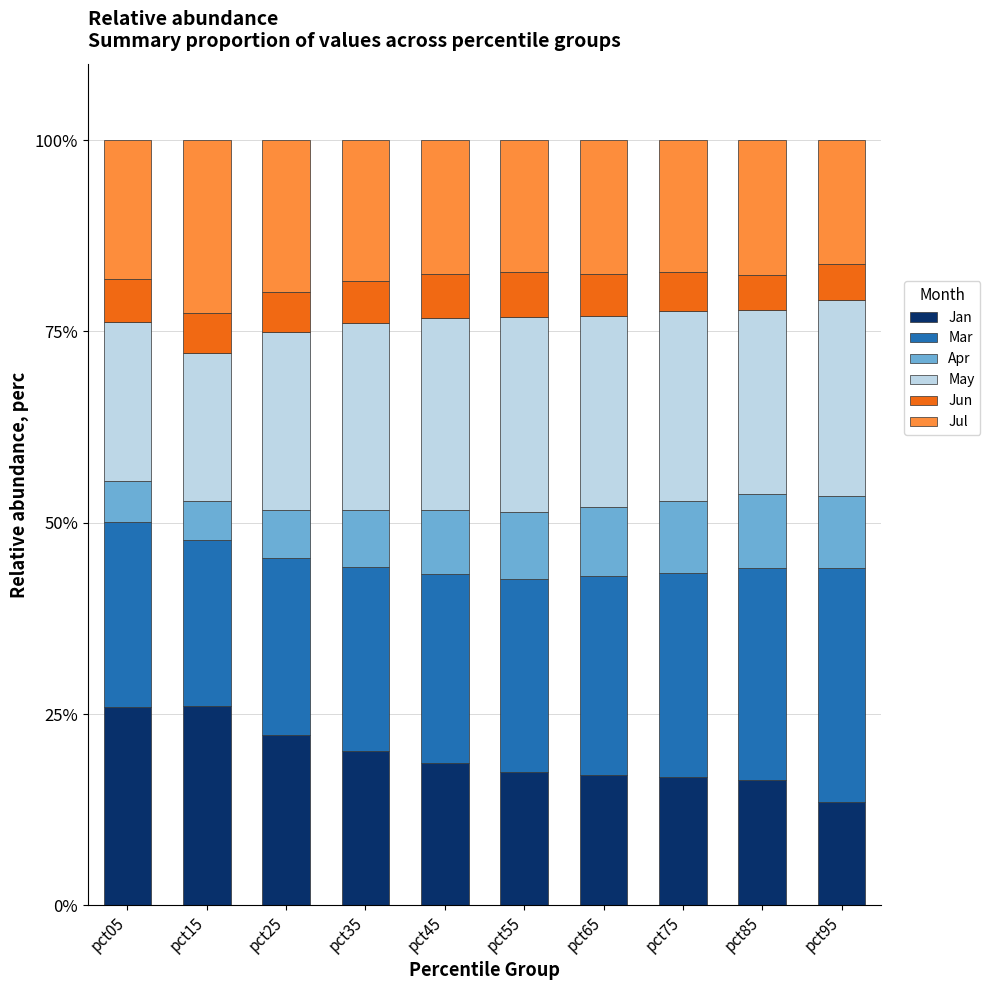

Are the bars horizontal?

No